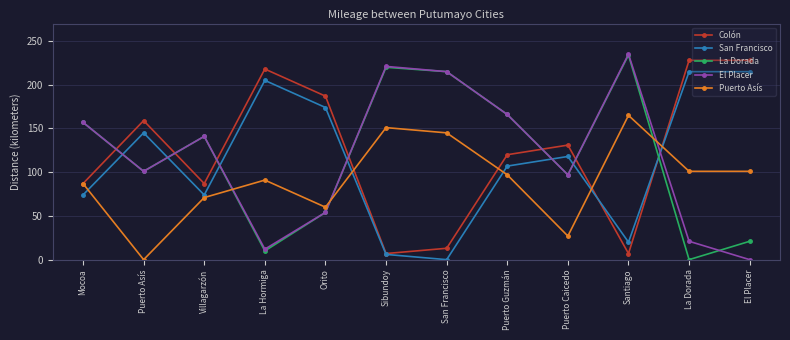

What is the sum of all San Francisco values?

1353